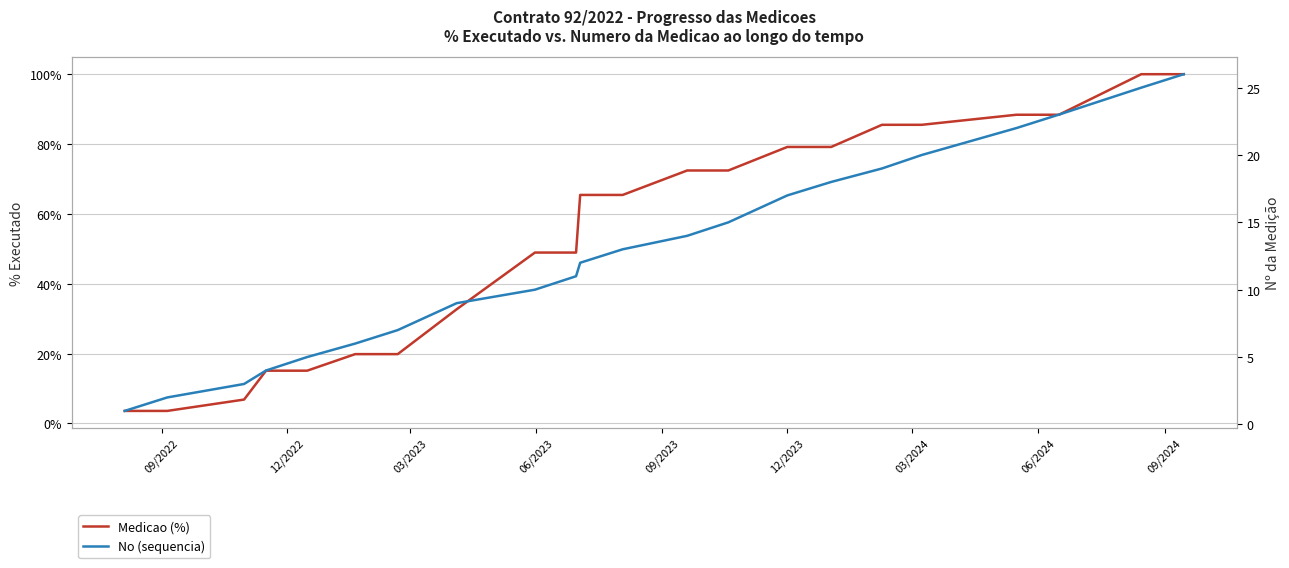

True or false: No (sequencia) and Medicao (%) cross at least once.

False